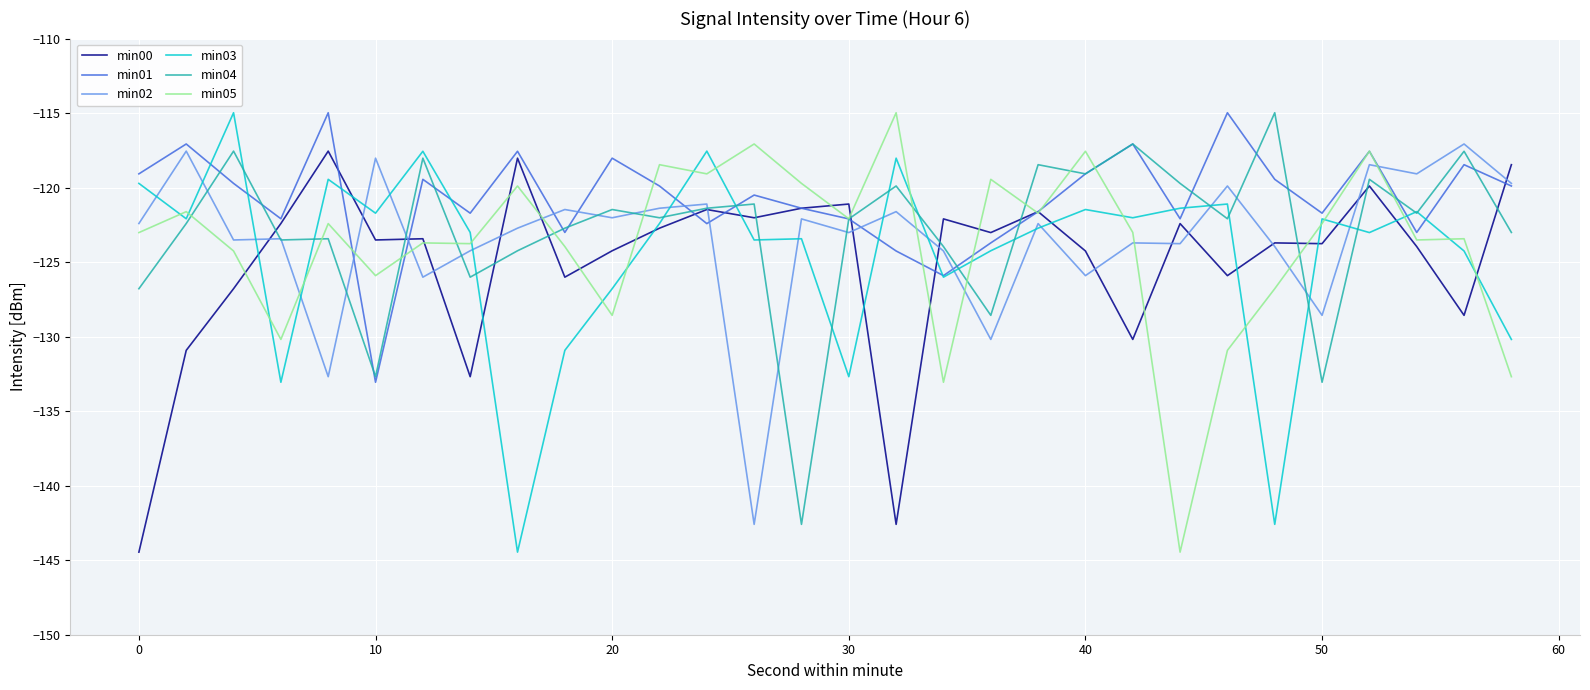

What is the smallest value displayed?

-144.5